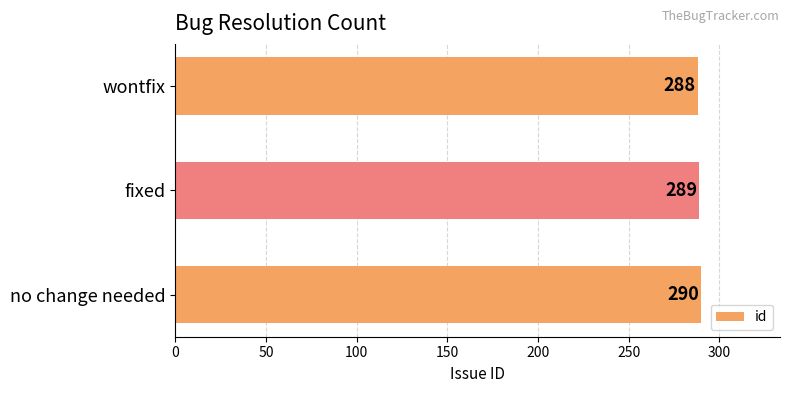

What is the maximum value shown in the chart?

290